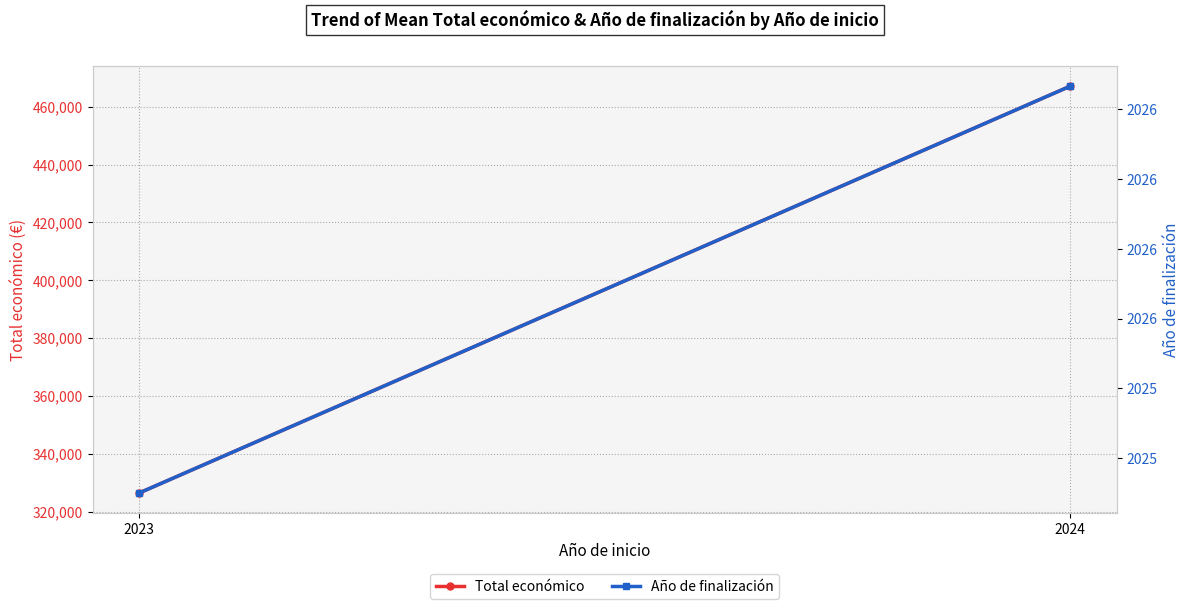

The Total económico series shows 551364.4 at 2023. True or false?

False